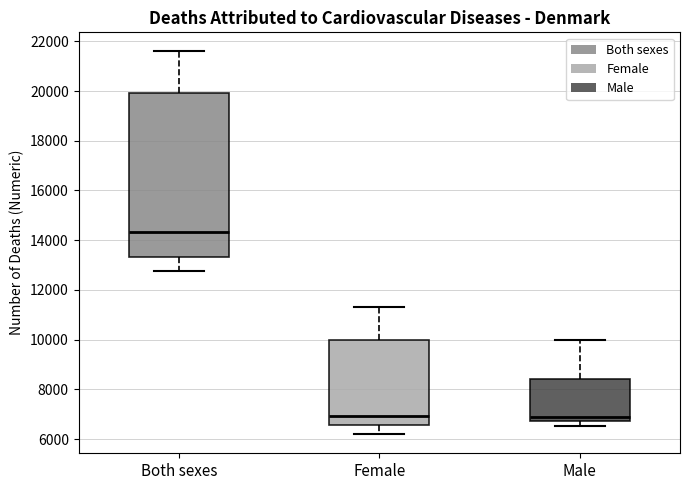

Where does the upper whisker of the box for Both sexes end on the y-axis? The values are not printed on the chart, so give them approximately, as read against the axis.

21600